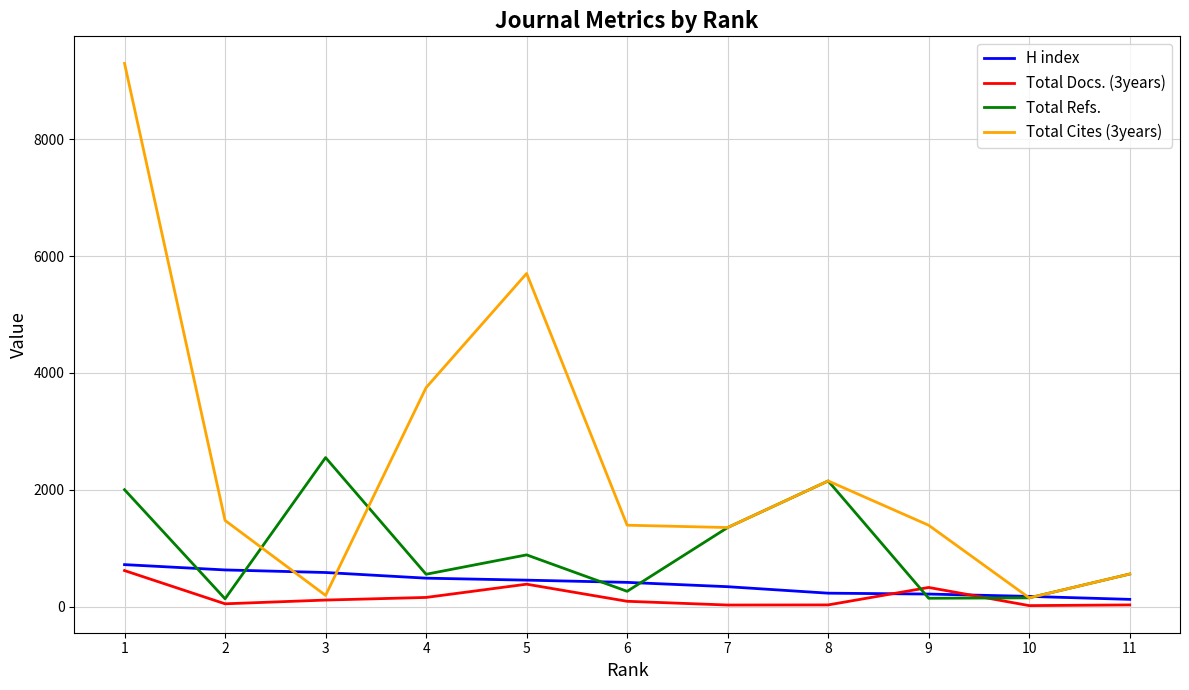

Count the number of data series in this chart.

4